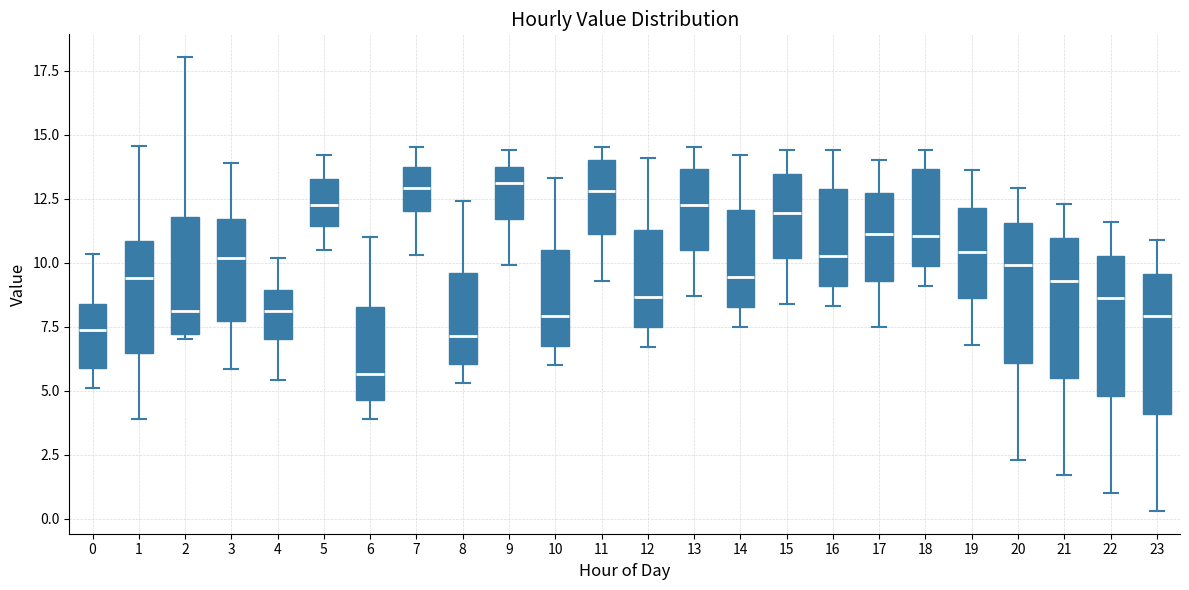

Reading left to right, read every box against the y-axis: the position of its median line, the range the box covers, and the ends of its whiskers. The values are not printed on the chart, so give them approximately, as read against the axis.

0: median 7.5, box 6.0 to 8.5, whiskers 5.0 to 10.5
1: median 9.5, box 6.5 to 11.0, whiskers 4.0 to 14.5
2: median 8.0, box 7.0 to 12.0, whiskers 7.0 (just below the box's lower edge) to 18.0
3: median 10.0, box 7.5 to 11.5, whiskers 6.0 to 14.0
4: median 8.0, box 7.0 to 9.0, whiskers 5.5 to 10.0
5: median 12.5, box 11.5 to 13.5, whiskers 10.5 to 14.0
6: median 5.5, box 4.5 to 8.5, whiskers 4.0 to 11.0
7: median 13.0, box 12.0 to 14.0, whiskers 10.5 to 14.5
8: median 7.0, box 6.0 to 9.5, whiskers 5.5 to 12.5
9: median 13.0, box 11.5 to 14.0, whiskers 10.0 to 14.5
10: median 8.0, box 7.0 to 10.5, whiskers 6.0 to 13.5
11: median 13.0, box 11.0 to 14.0, whiskers 9.5 to 14.5
12: median 8.5, box 7.5 to 11.5, whiskers 6.5 to 14.0
13: median 12.5, box 10.5 to 13.5, whiskers 8.5 to 14.5
14: median 9.5, box 8.5 to 12.0, whiskers 7.5 to 14.0
15: median 12.0, box 10.0 to 13.5, whiskers 8.5 to 14.5
16: median 10.5, box 9.0 to 13.0, whiskers 8.5 to 14.5
17: median 11.0, box 9.5 to 12.5, whiskers 7.5 to 14.0
18: median 11.0, box 10.0 to 13.5, whiskers 9.0 to 14.5
19: median 10.5, box 8.5 to 12.0, whiskers 7.0 to 13.5
20: median 10.0, box 6.0 to 11.5, whiskers 2.5 to 13.0
21: median 9.5, box 5.5 to 11.0, whiskers 1.5 to 12.5
22: median 8.5, box 5.0 to 10.5, whiskers 1.0 to 11.5
23: median 8.0, box 4.0 to 9.5, whiskers 0.5 to 11.0